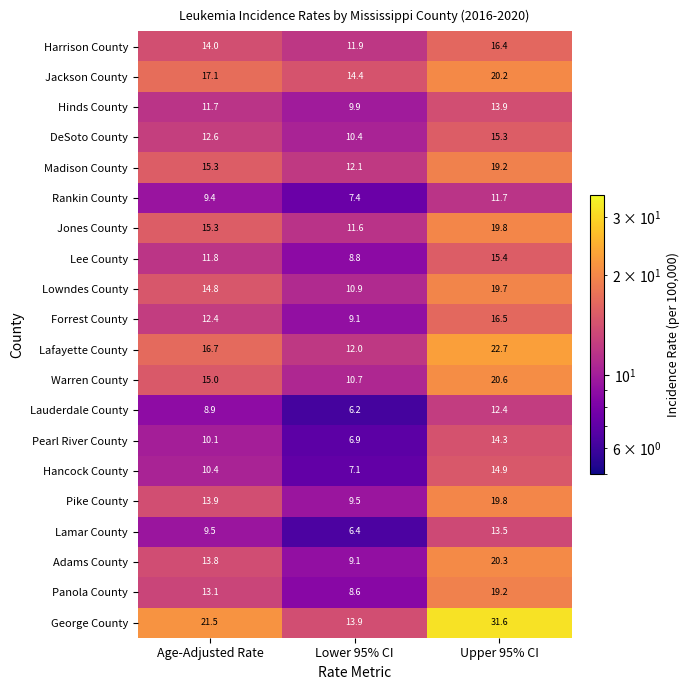

What value does the Lafayette County series have at Upper 95% CI?

22.7